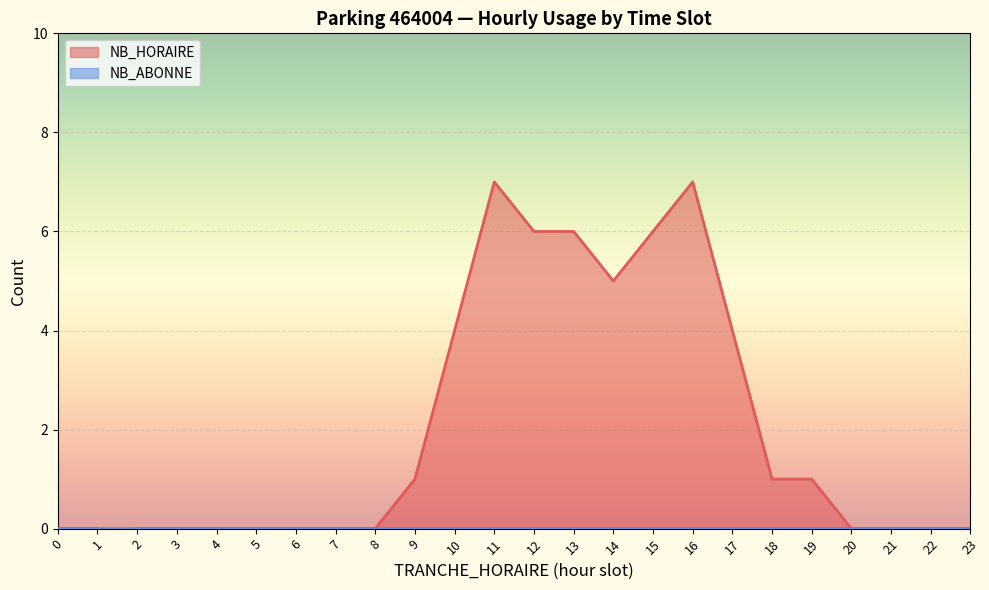

At which category does the chart reach its minimum across all series?

2